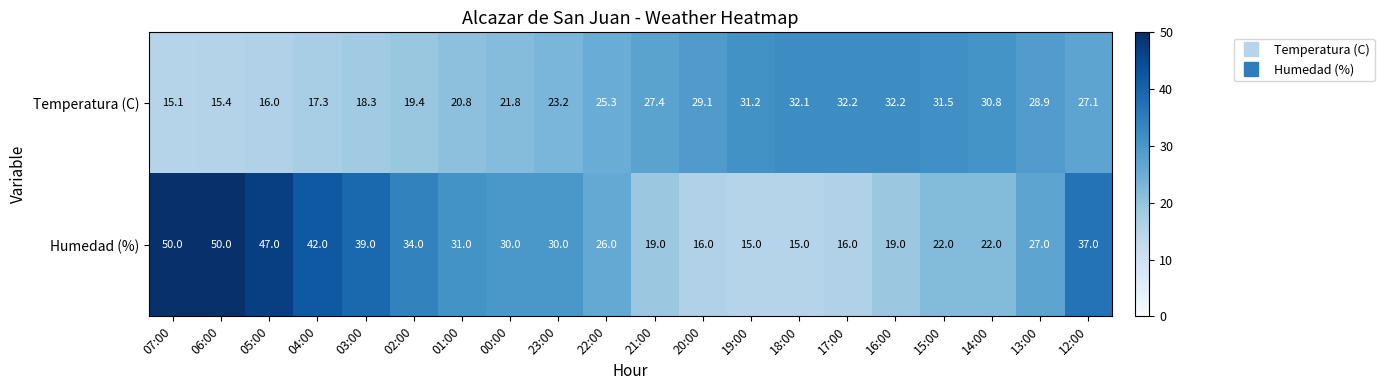

How many values in the Humedad (%) series are below 30?

10